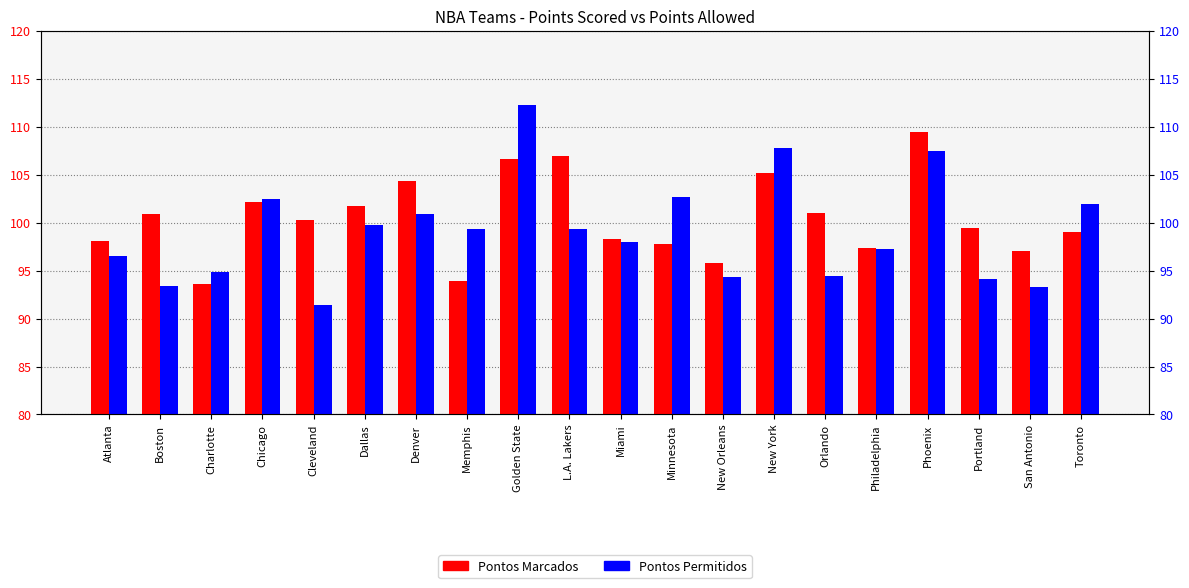

What is the difference between the Pontos Permitidos values at Orlando and Atlanta?

2.1